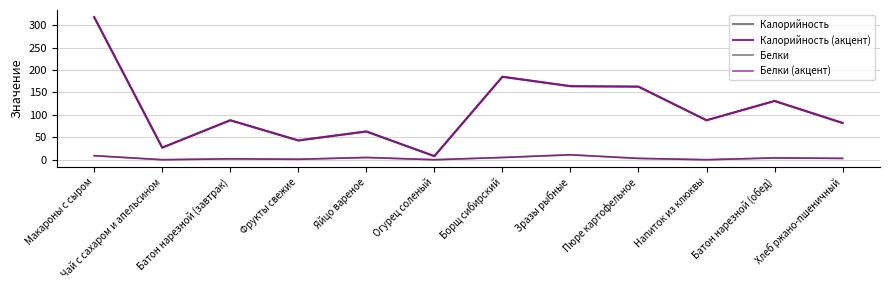

True or false: Калорийность has a value of 82 at Хлеб ржано-пшеничный.

True